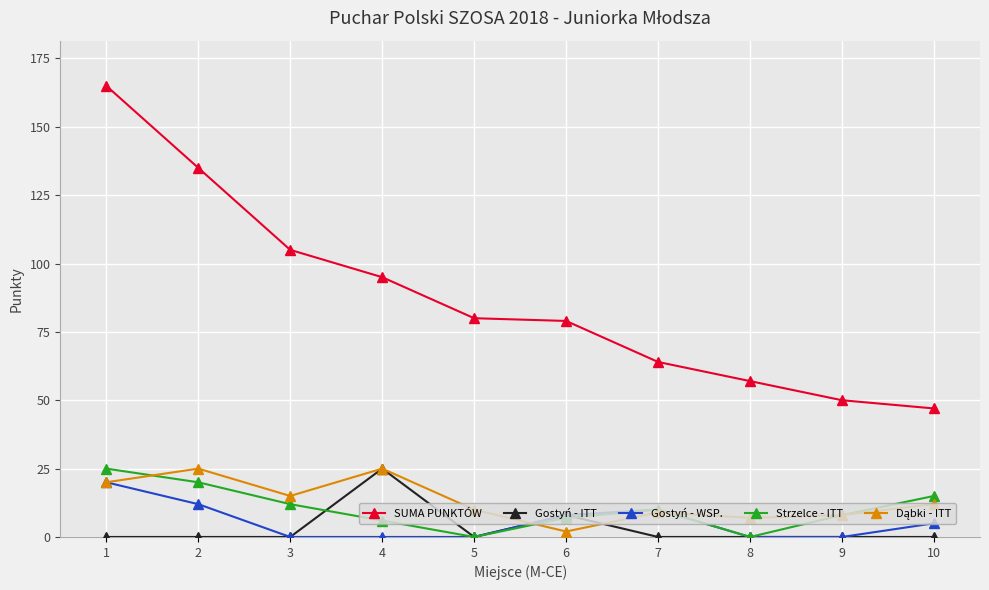

How many interior local peaks does the Strzelce - ITT series have?

1